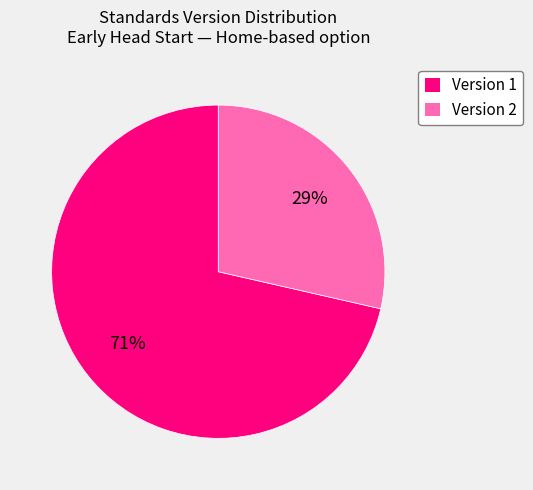

To the nearest percent, what portion does Version 1 represent?

71%